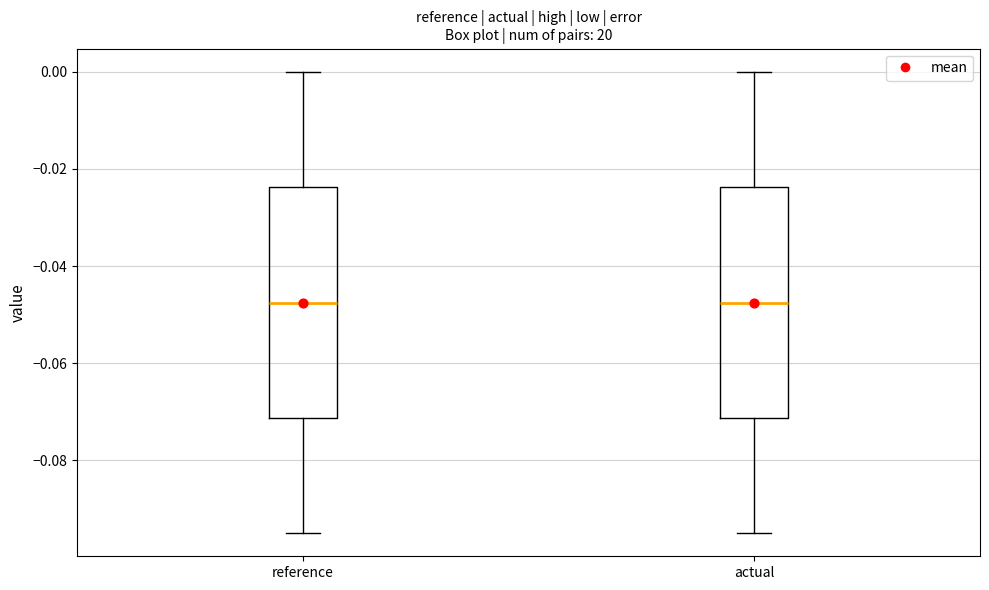

Where is the lower edge of the box for reference on the y-axis? The values are not printed on the chart, so give them approximately, as read against the axis.

-0.072